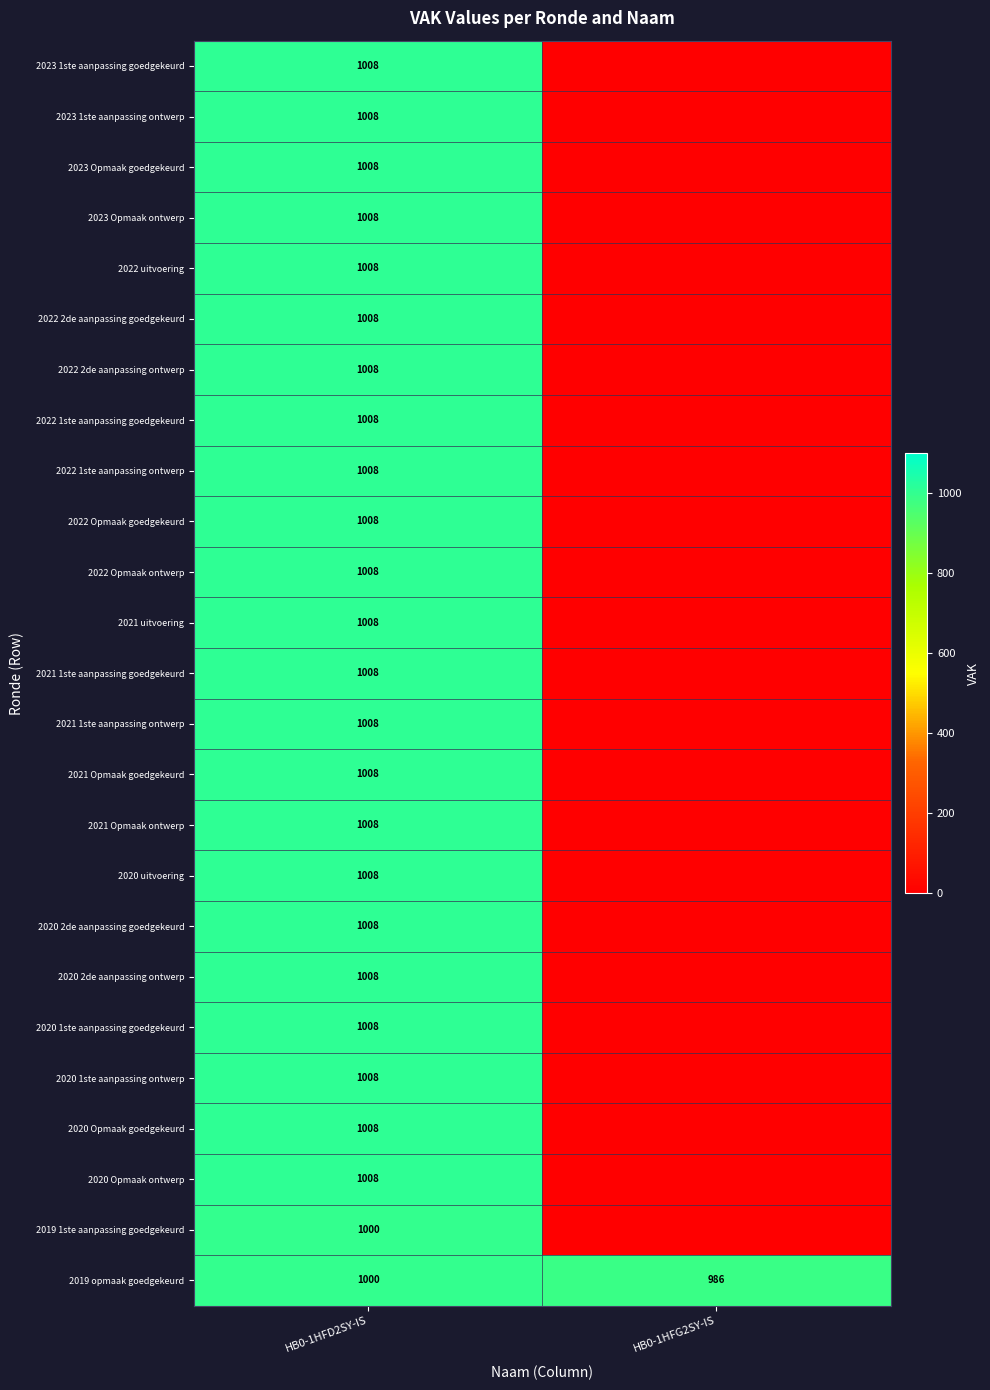

What is the maximum value shown in the chart?

1008